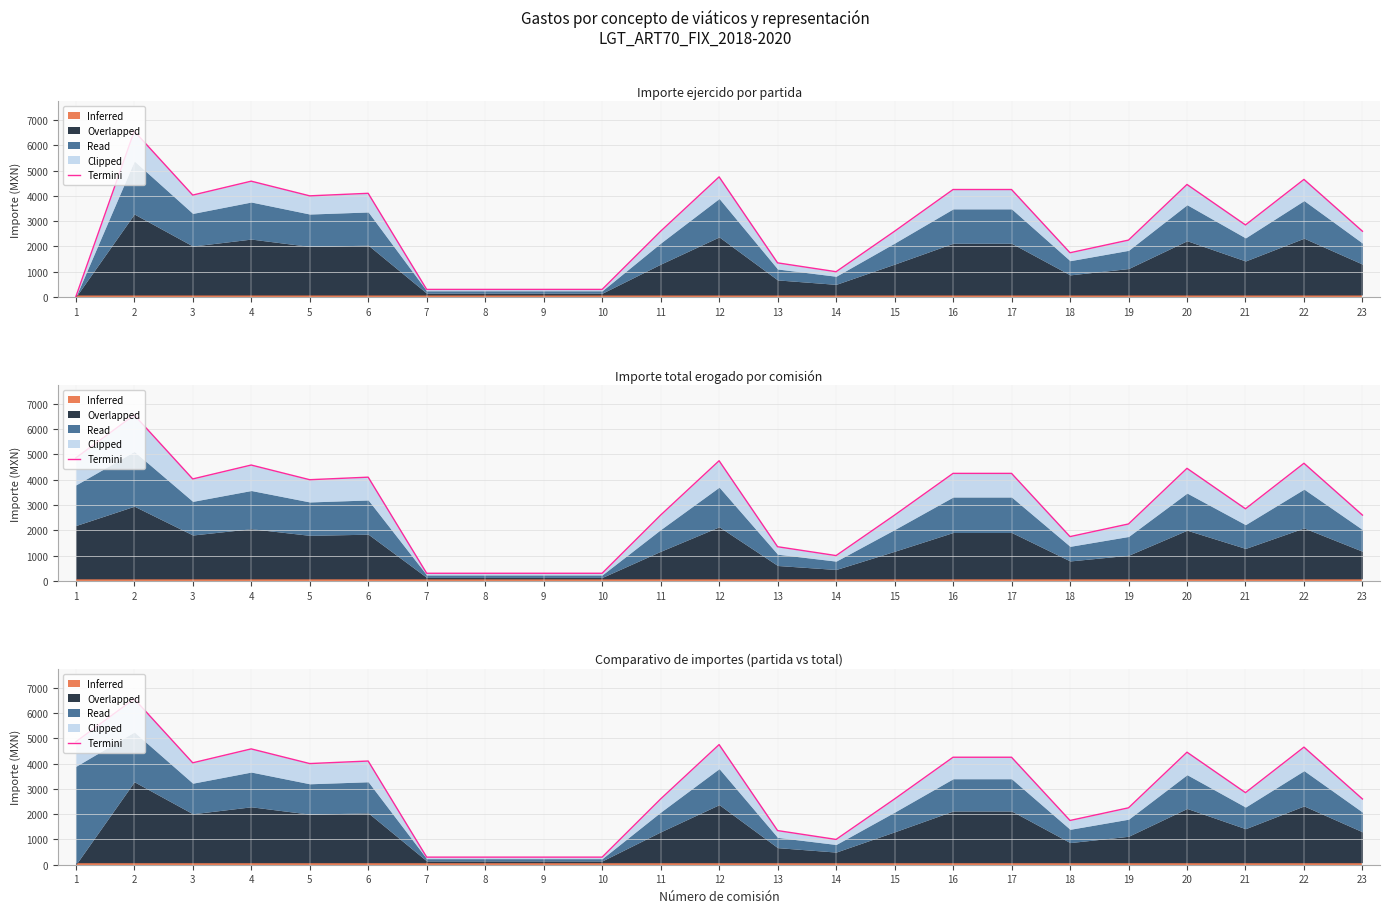

At which category does the data reach its first local valley?

3